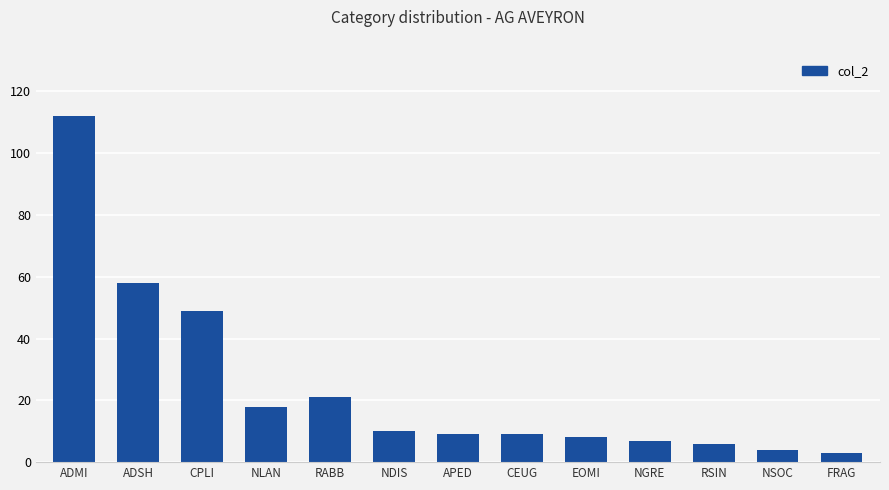

Which has a higher value, ADSH or NLAN?

ADSH